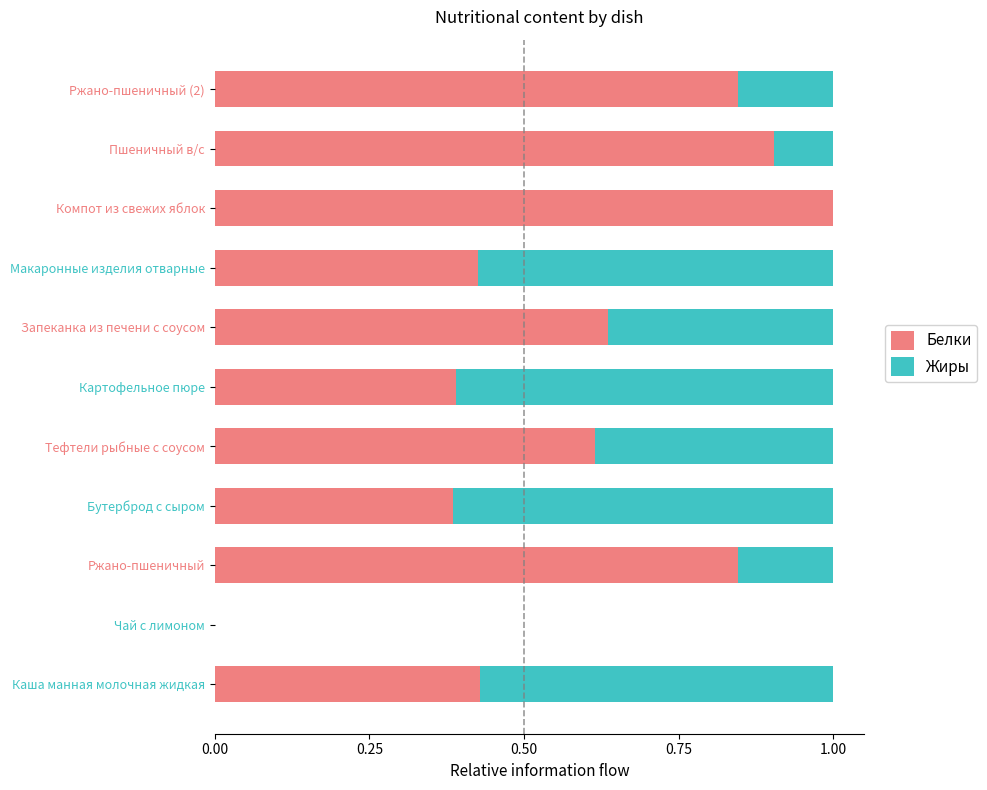

Which category has the highest value in the Белки series?

Компот из свежих яблок